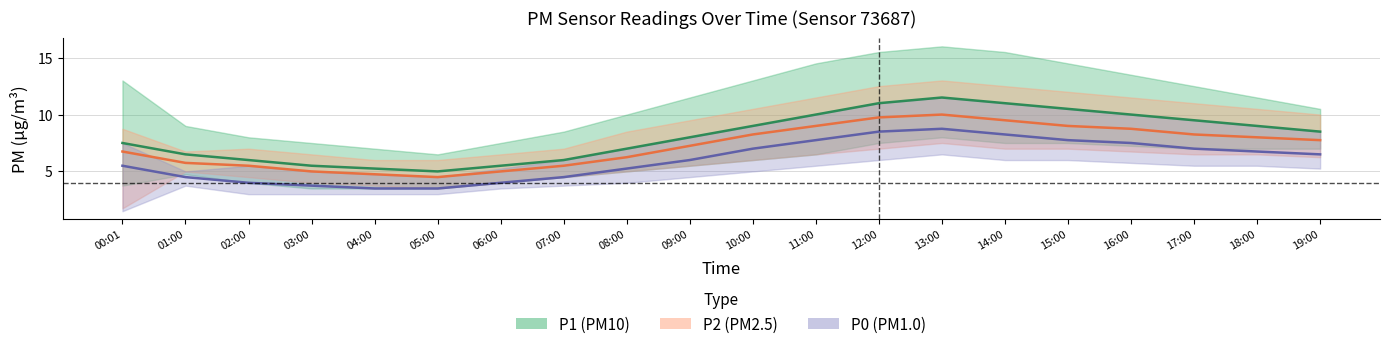

What is the label of the 6th point from the right?

14:00